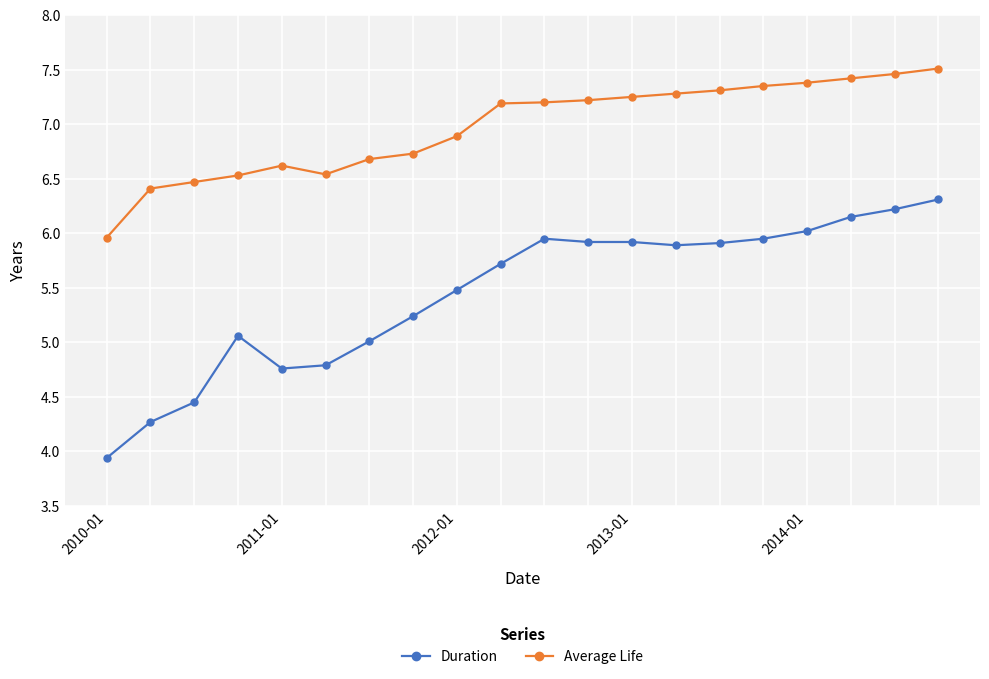

What is the maximum value shown in the chart?

7.5